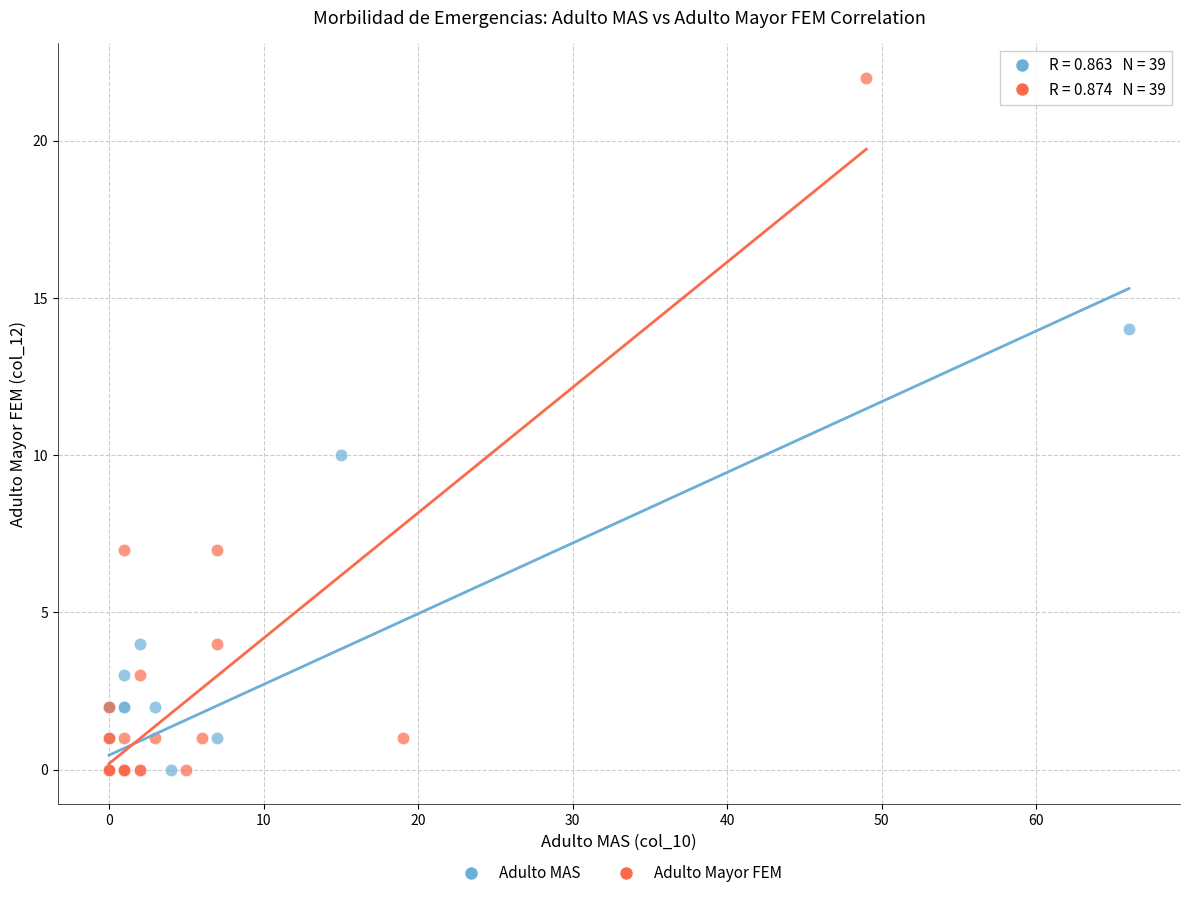

Which series has the largest Y range (max minus min)?

Adulto Mayor FEM